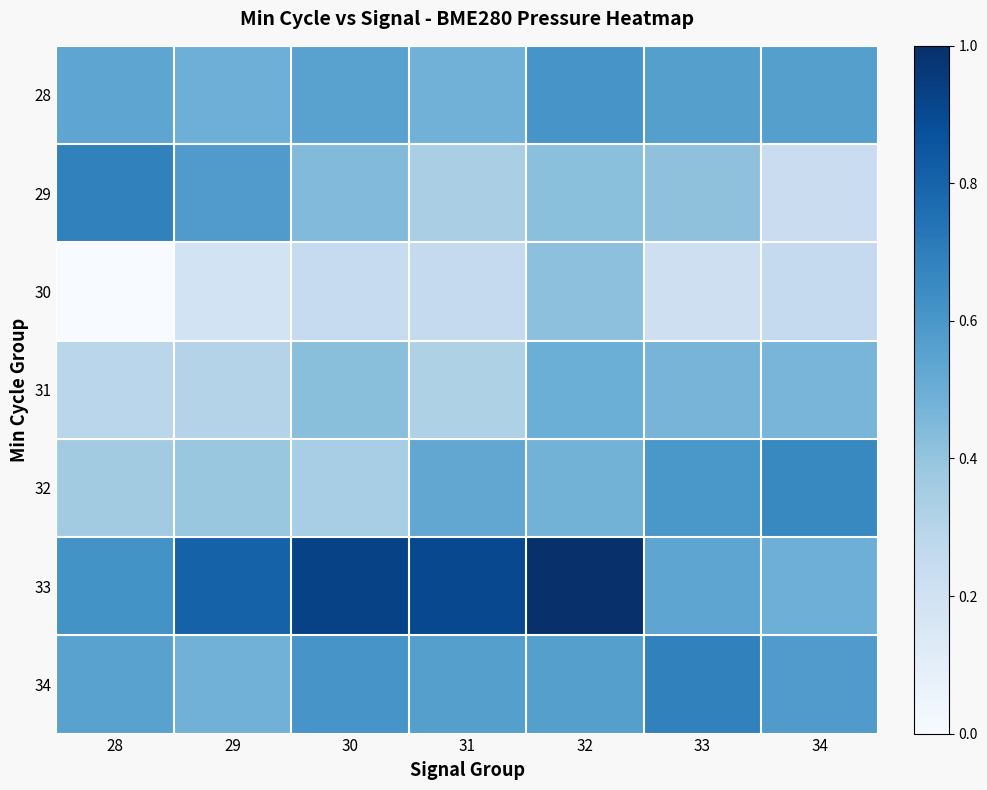

At which category is the sum across all series the highest?

32